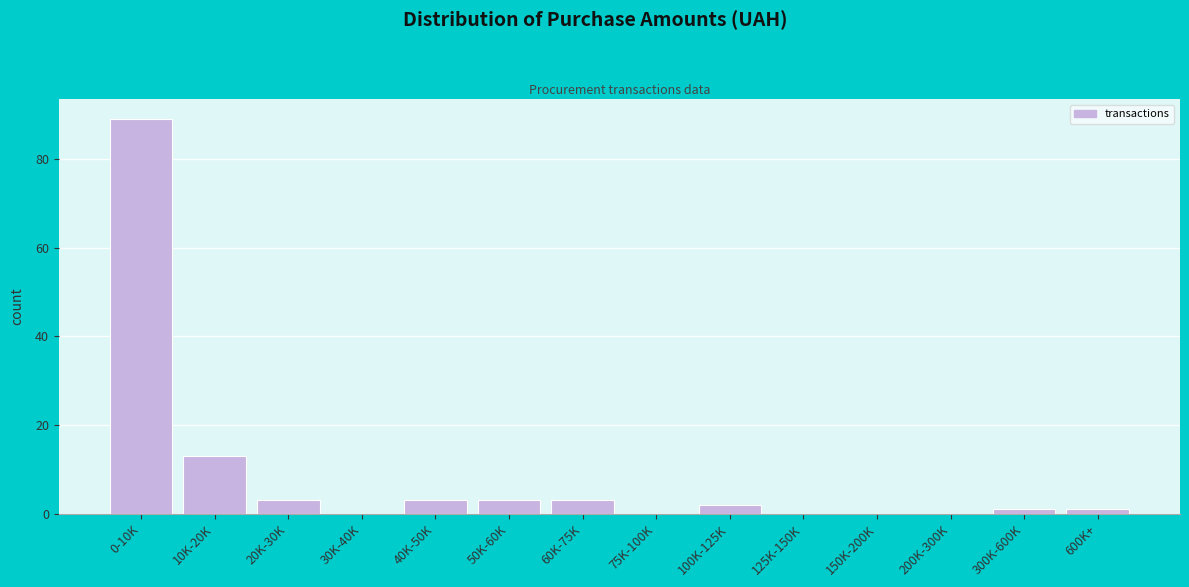

Reading left to right, what are all the values shown in this chart?

0-10K=89	10K-20K=13	20K-30K=3	30K-40K=0	40K-50K=3	50K-60K=3	60K-75K=3	75K-100K=0	100K-125K=2	125K-150K=0	150K-200K=0	200K-300K=0	300K-600K=1	600K+=1